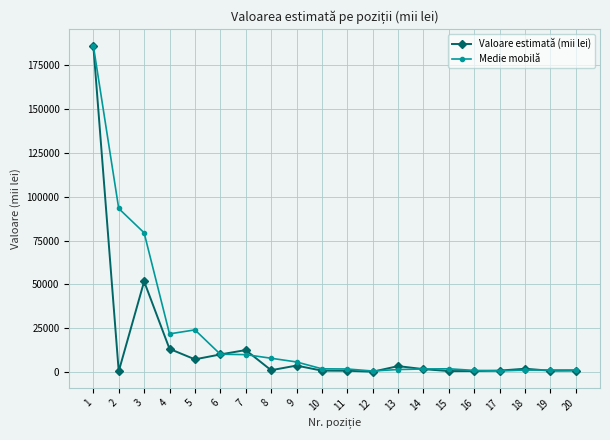

What is the greatest value displayed?

186253.3